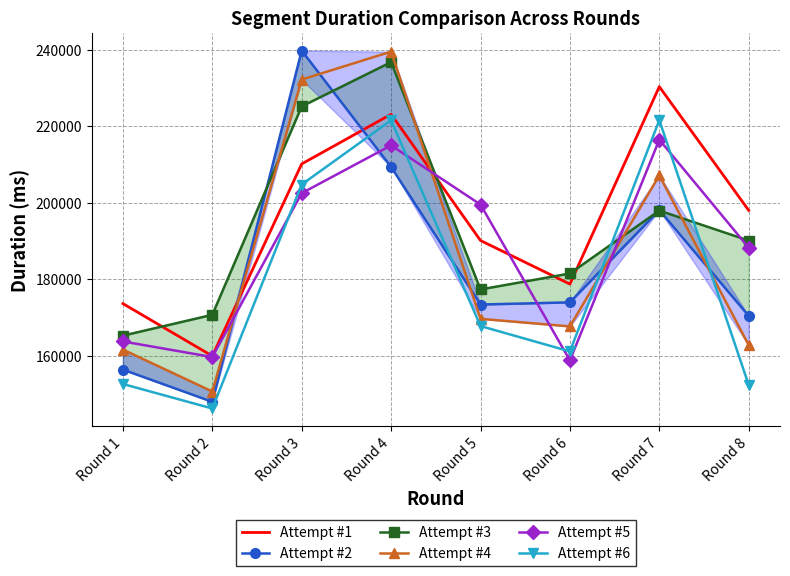

True or false: Attempt #3 has more than 0 points higher than both neighbors.

True